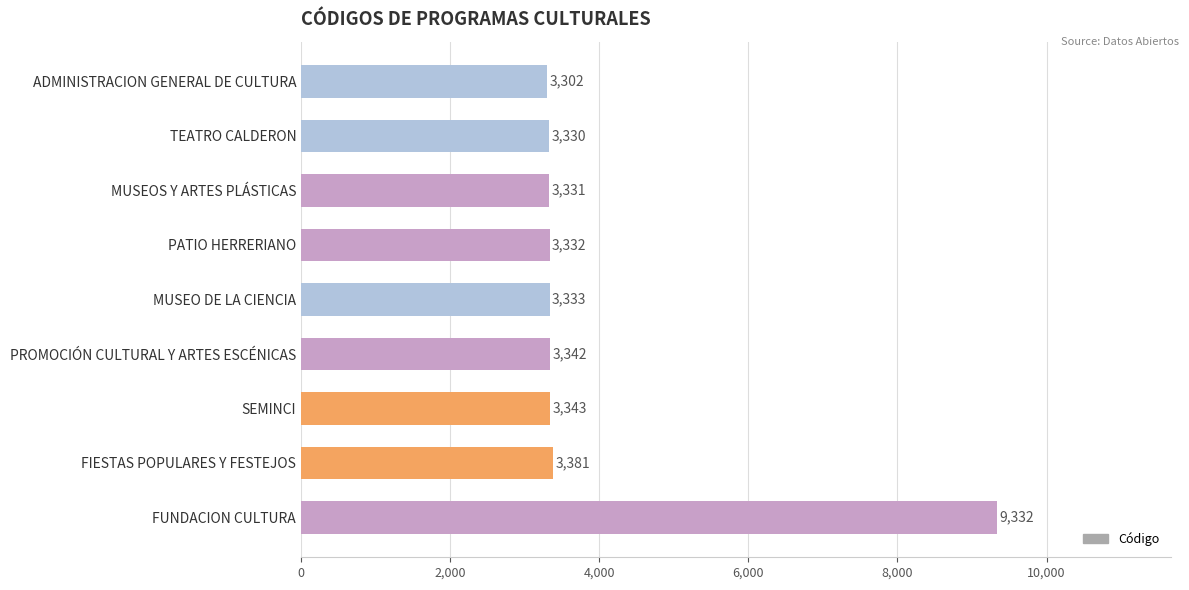

How many values are below 3333?

4